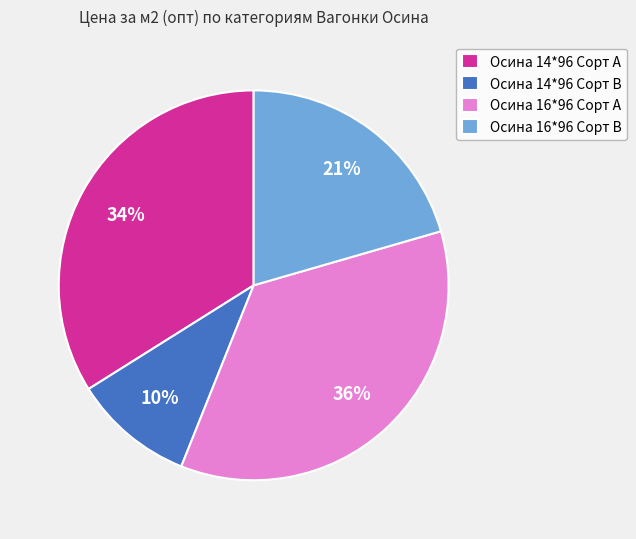

To the nearest percent, what percentage of the pie is Осина 14*96 Сорт А?

34%